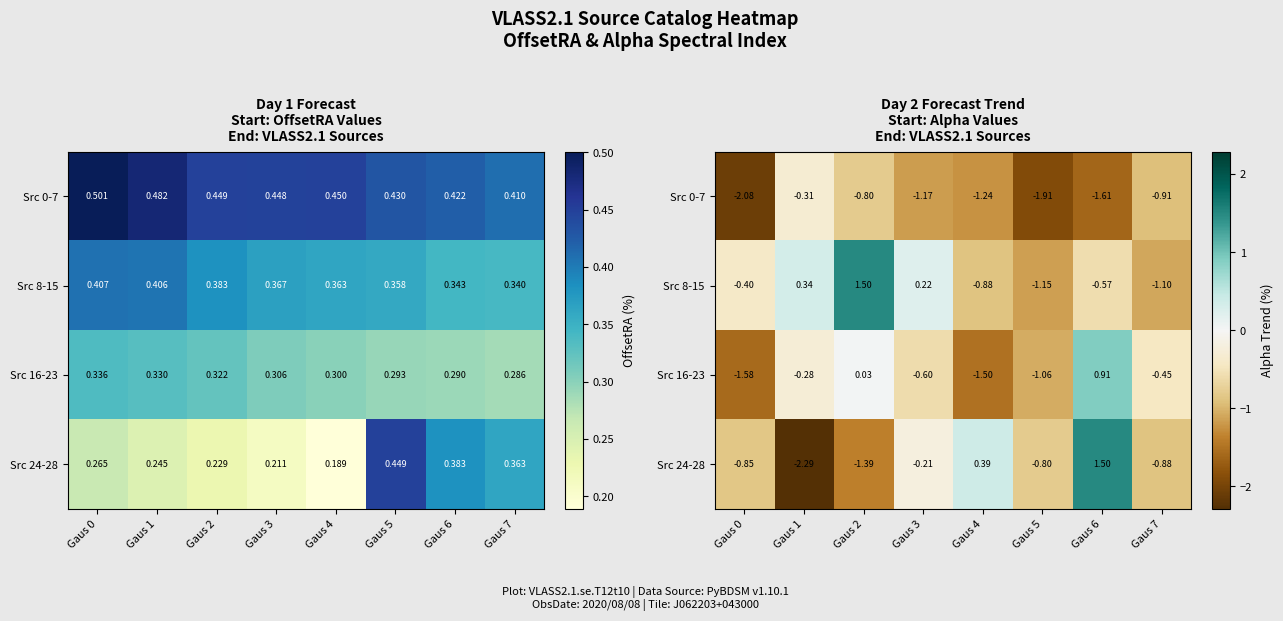

At which category does the chart reach its peak across all series?

Gaus 2